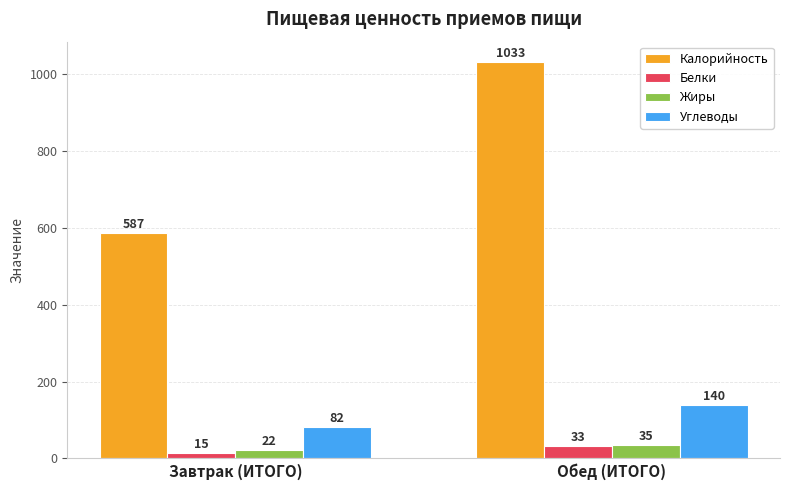

Which category has the lowest value in the Калорийность series?

Завтрак (ИТОГО)